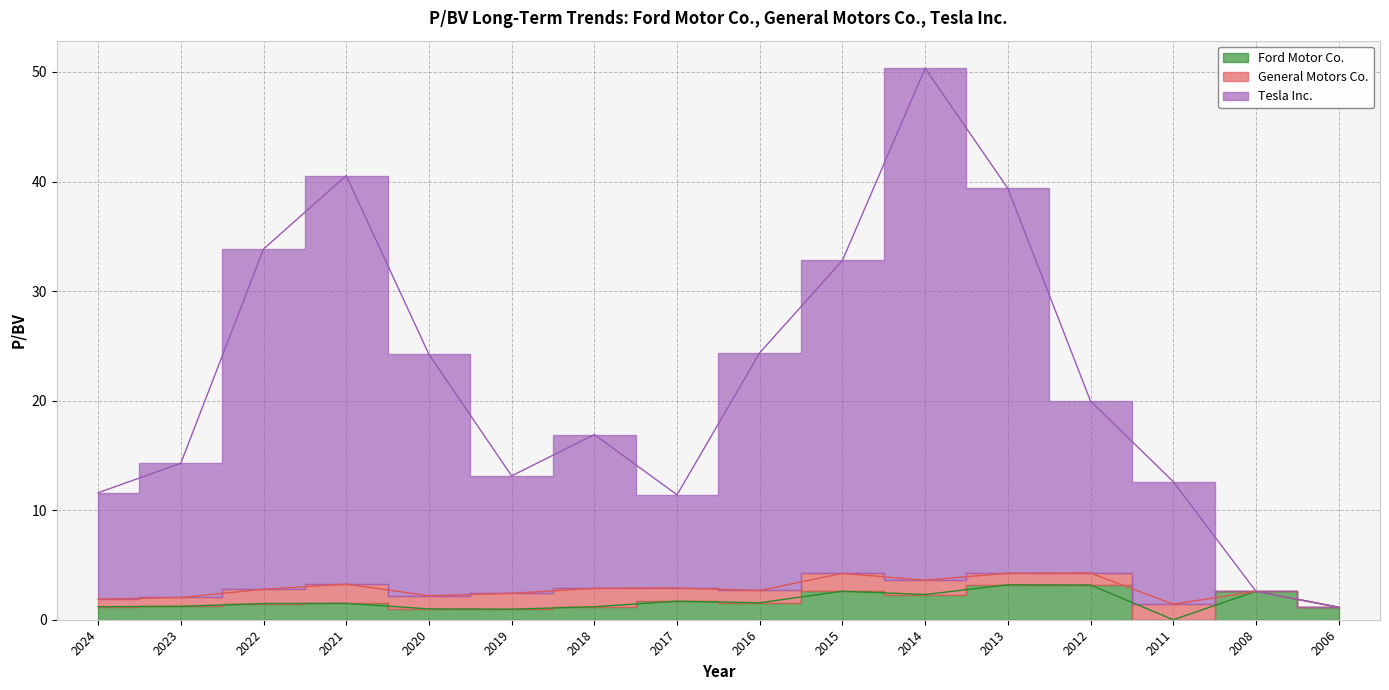

Which category has the lowest value across all series?

2011